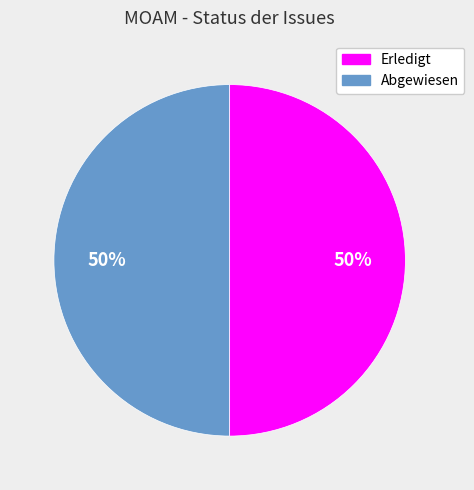

To the nearest percent, what is the average slice percentage?

50%